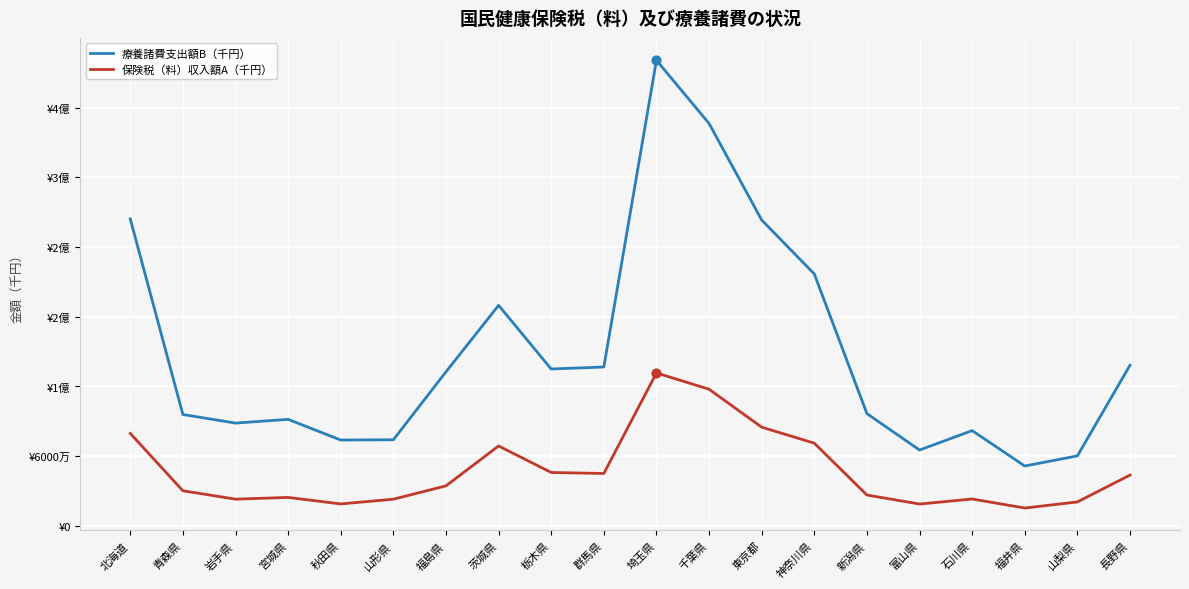

Is the value of 療養諸費支出額B（千円） at 山形県 greater than the value of 保険税（料）収入額A（千円） at 福島県?

Yes